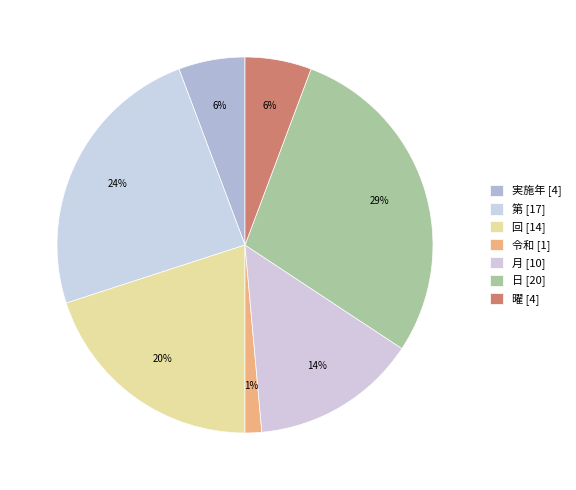

How many slices are in this pie chart?

7